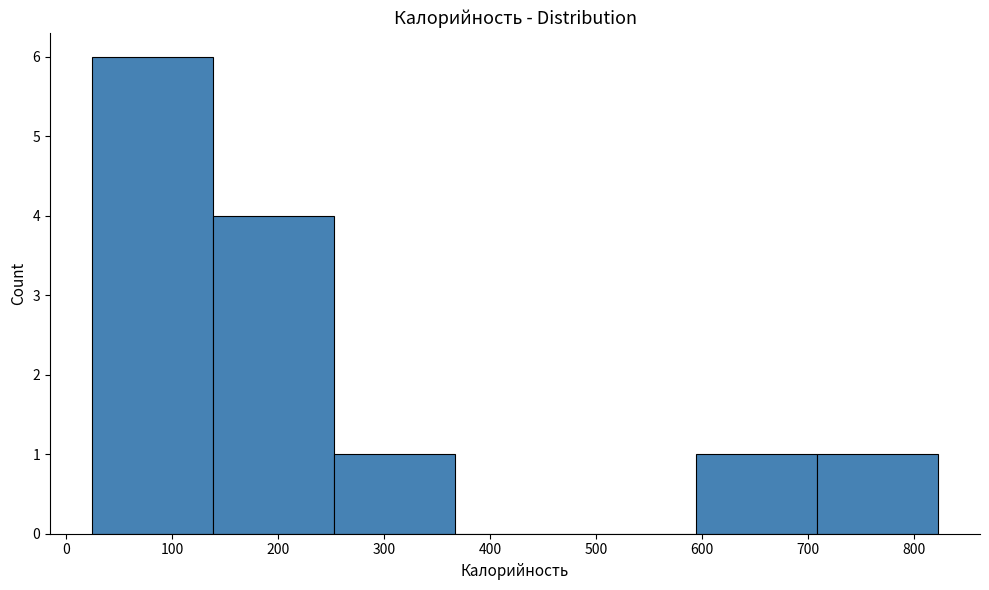

Reading left to right, transcribe this chart: for each bar, give the range it covers on the x-axis and its height. Neither the bar edges nor the heights are printed on the chart, so give them approximately, as read against the axes.

20 to 140: 6
140 to 250: 4
250 to 370: 1
370 to 480: 0
480 to 590: 0
590 to 710: 1
710 to 820: 1